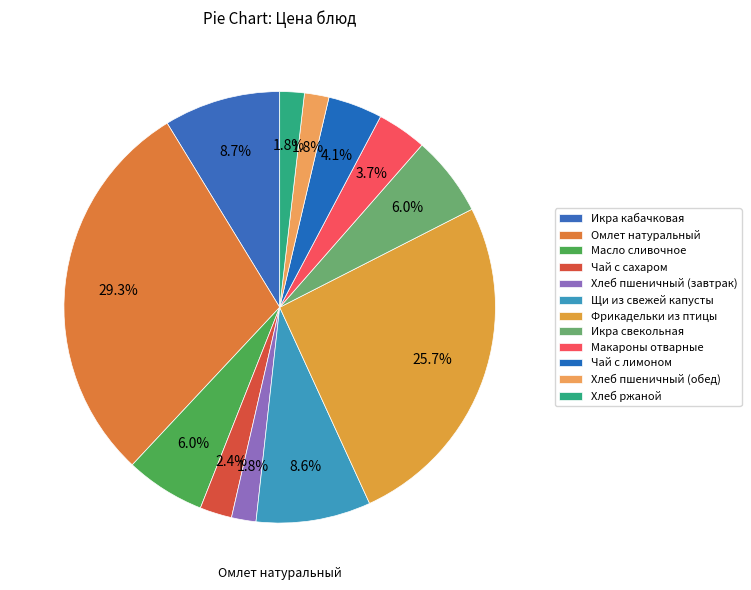

Is the sum of Икра свекольная and Омлет натуральный greater than half?

No